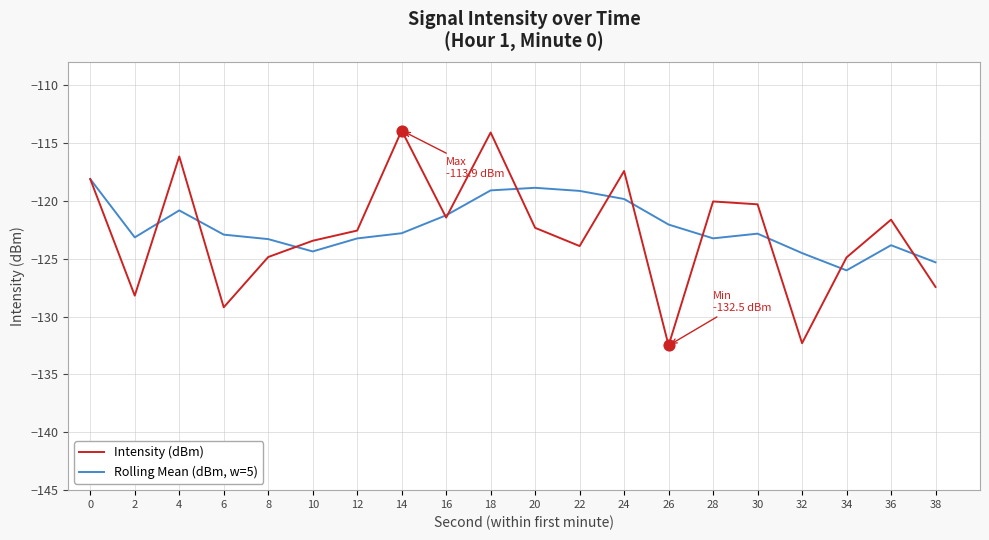

At which category is the sum across all series the highest?

18